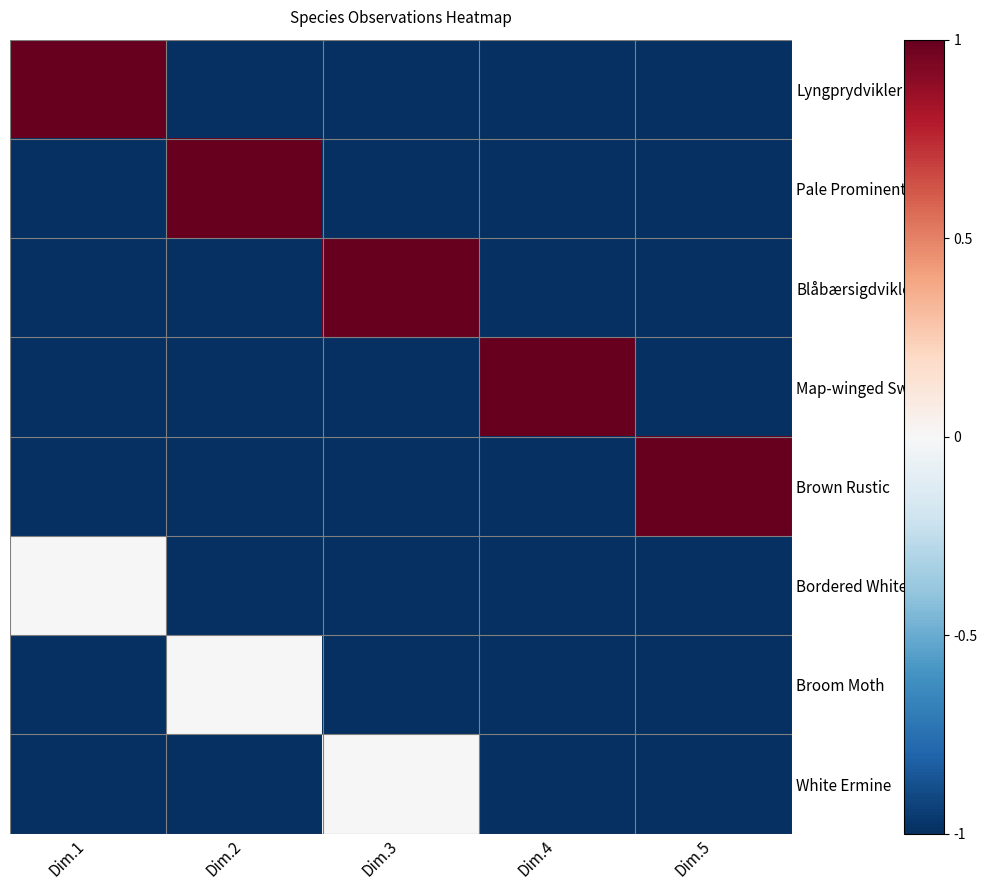

What is the total value across all series at Dim.1?

-5